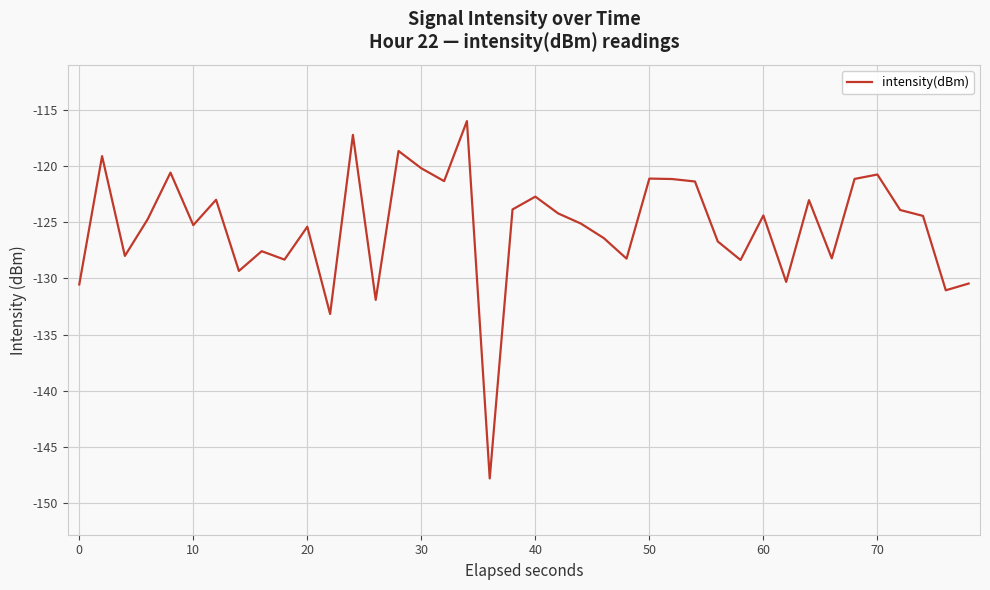

What is the smallest value displayed?

-147.8